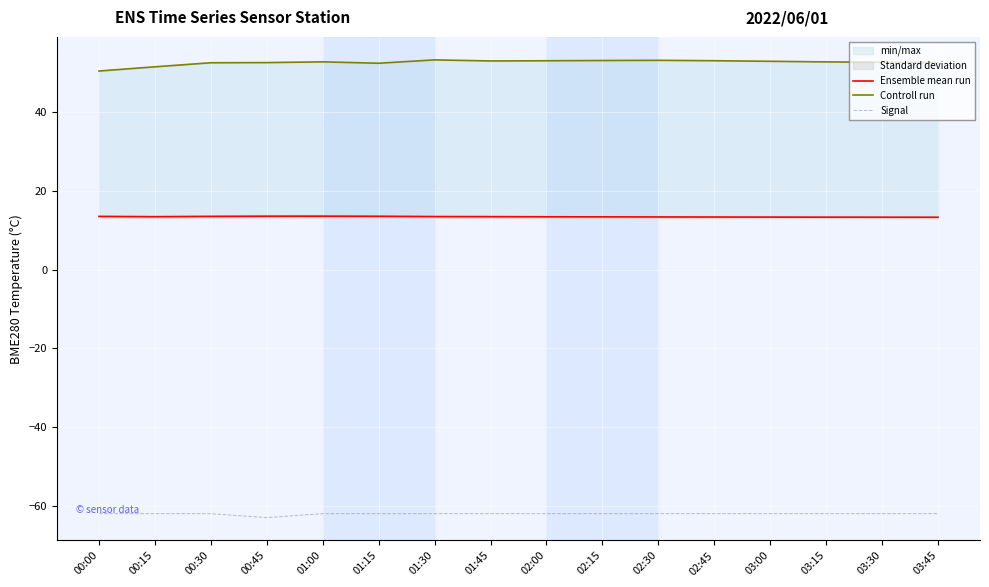

At which category is the sum across all series the highest?

01:30